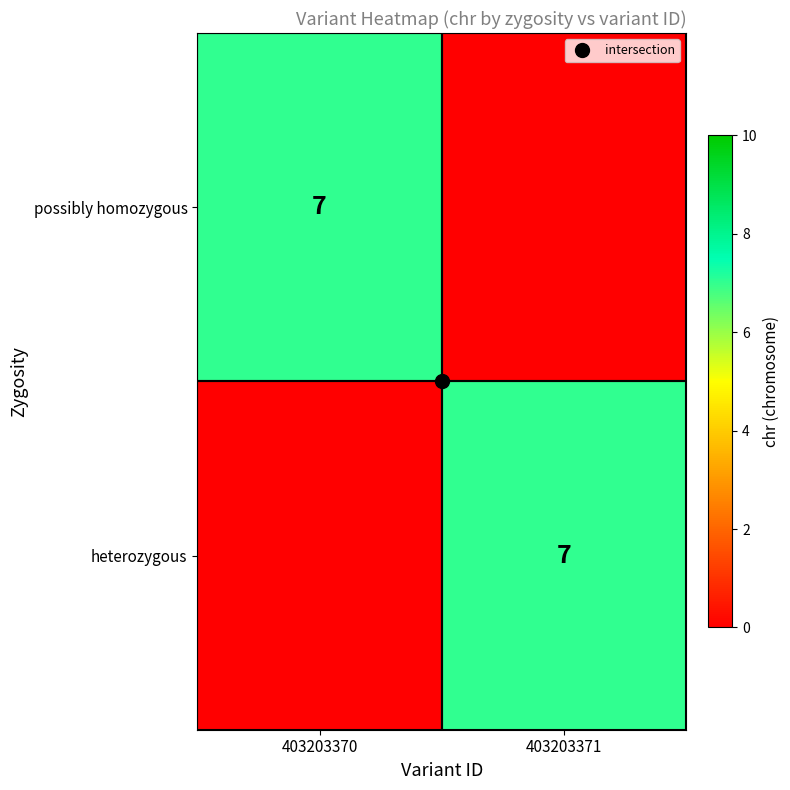

Which series changed the most between 403203370 and 403203371?

possibly homozygous